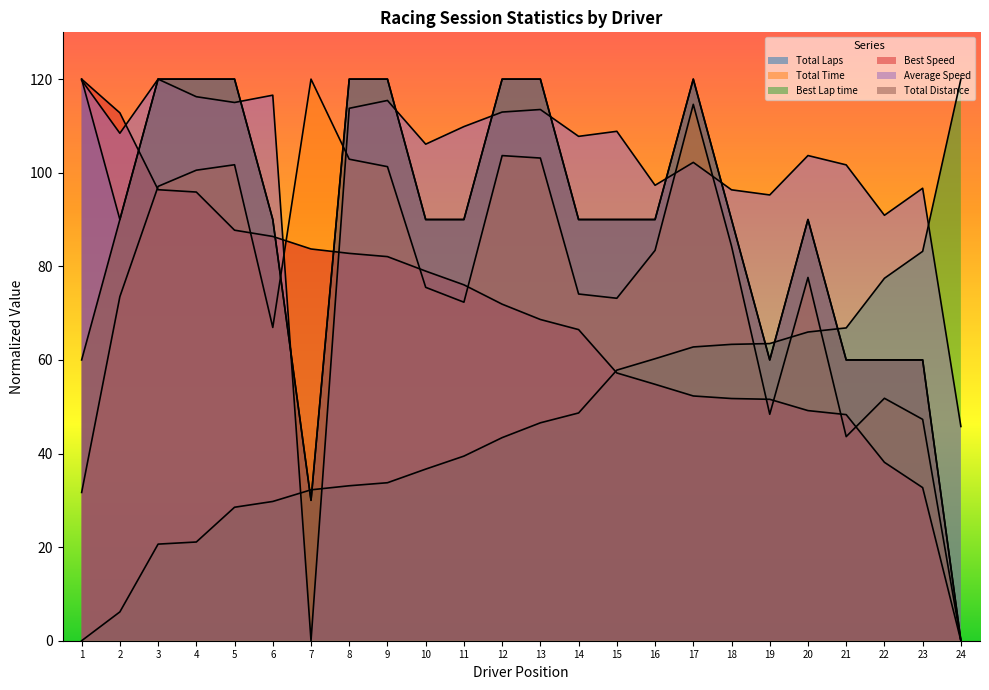

How many lines are shown in the chart?

6